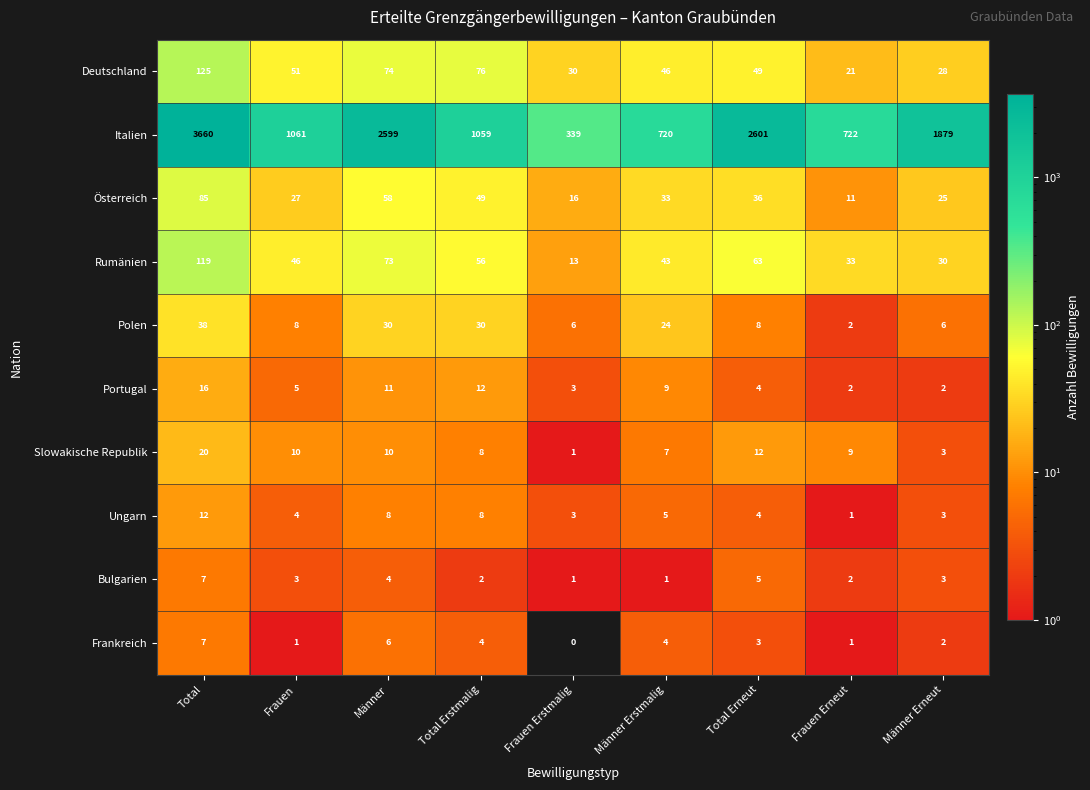

What is the difference between the second highest and minimum values in the Rumänien series?

60